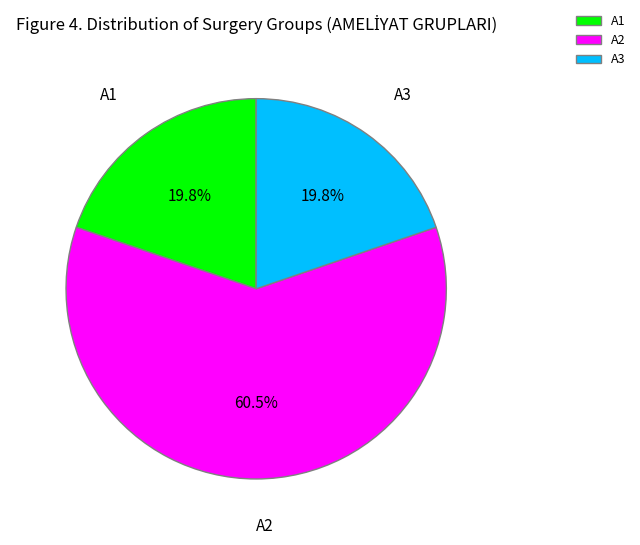

True or false: A2 accounts for 54% of the total.

False